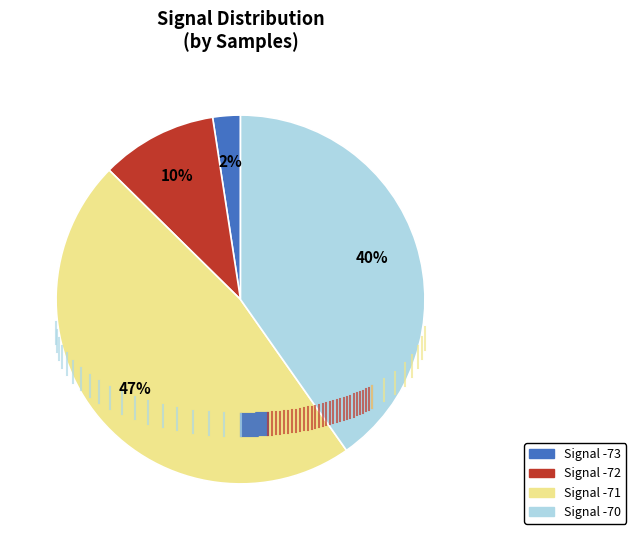

To the nearest percent, what is the average slice percentage?

25%